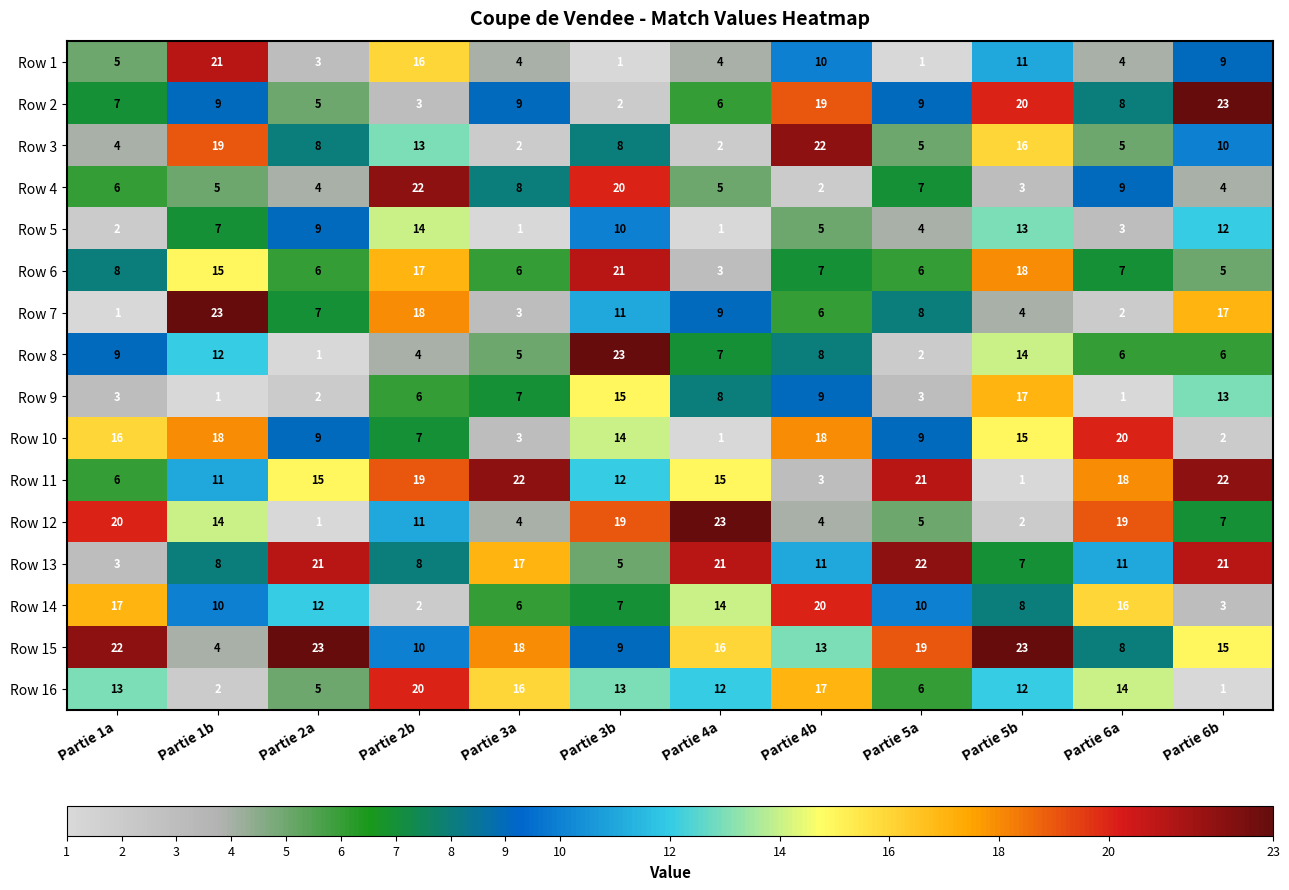

Which series changed the most between Partie 3a and Partie 6a?

Row 10